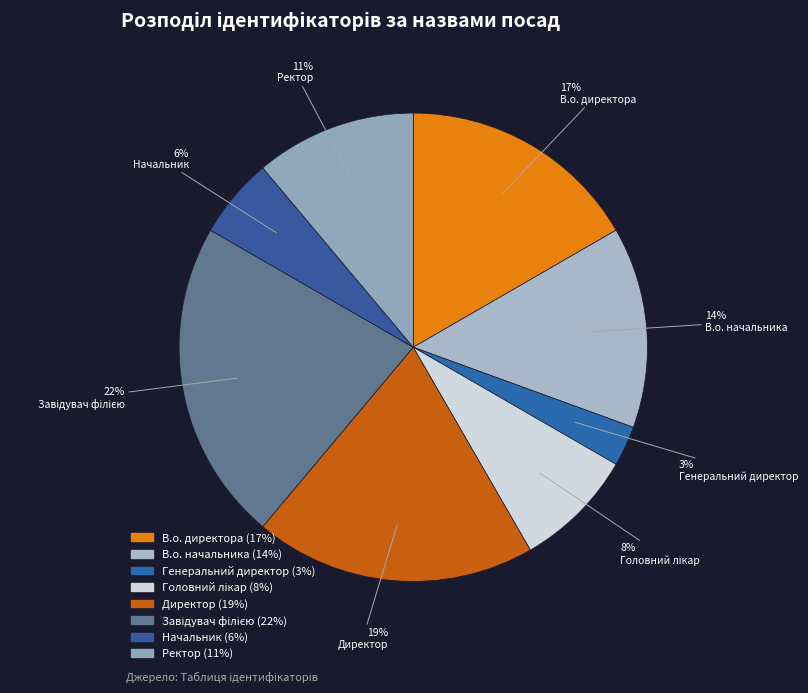

How many segments does this pie chart have?

8